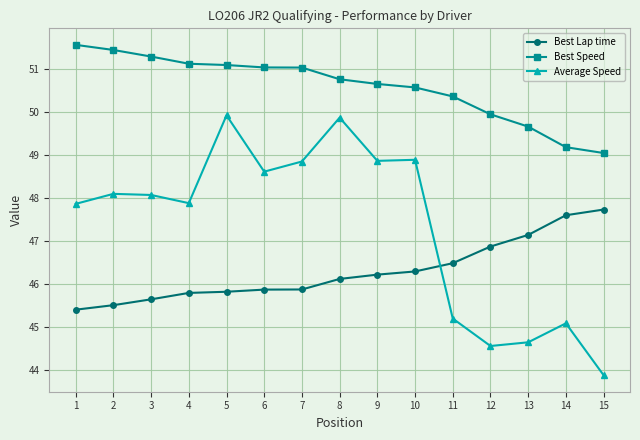

True or false: Average Speed has more than 0 interior local peaks.

True